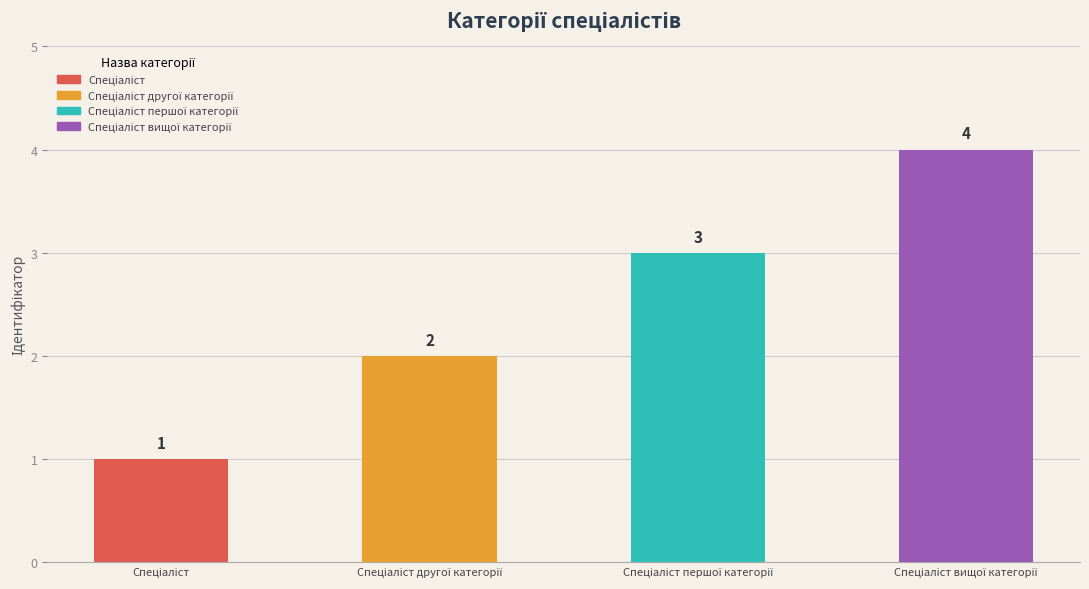

What is the value of the 1st bar from the left?

1